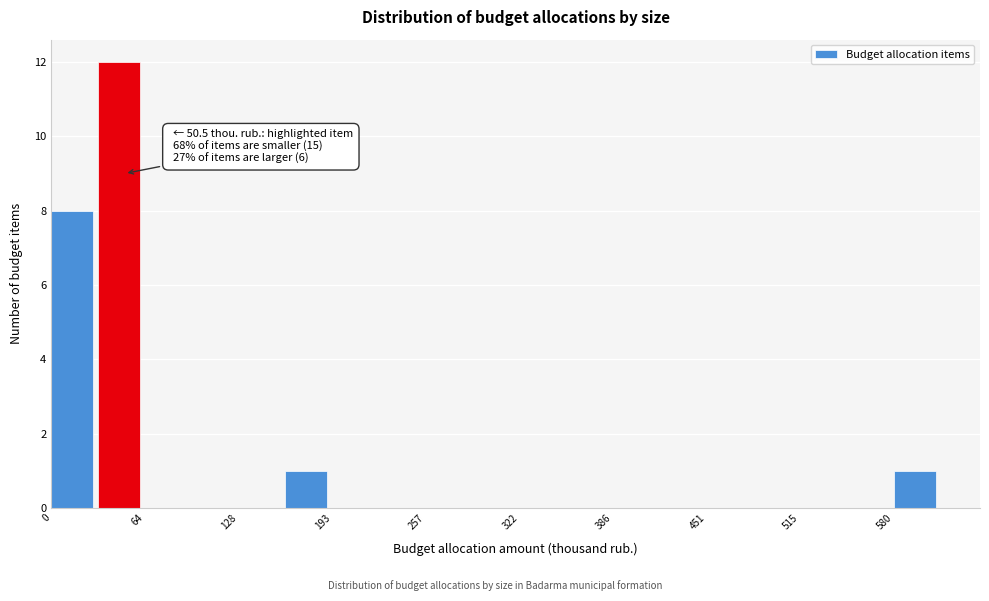

Around what value on the x-axis is the tallest bar? Give the approximate position of its centre, as read against the axis.

50